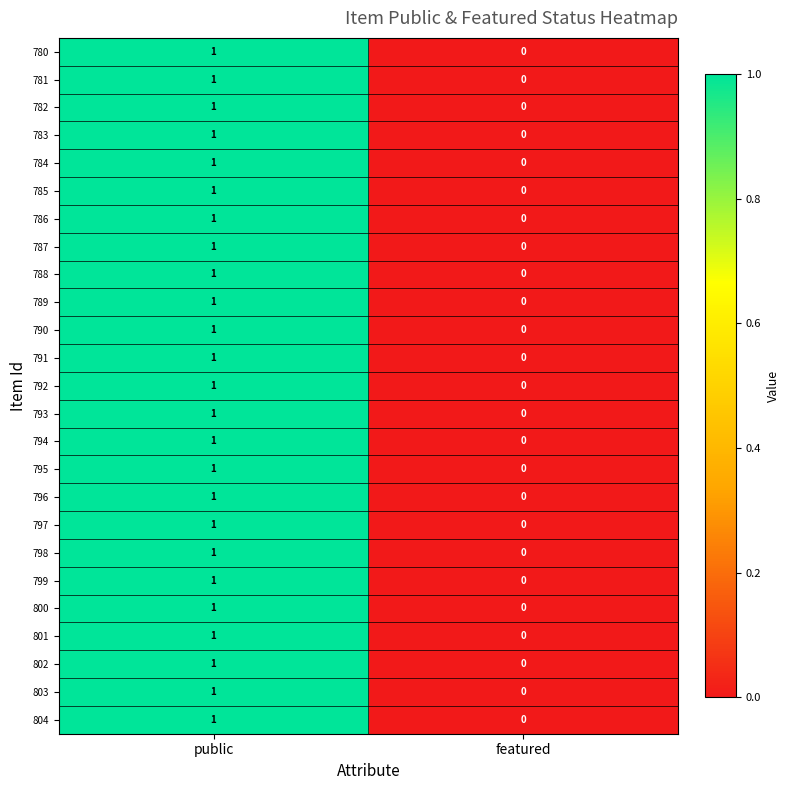

At which category is the sum across all series the highest?

public